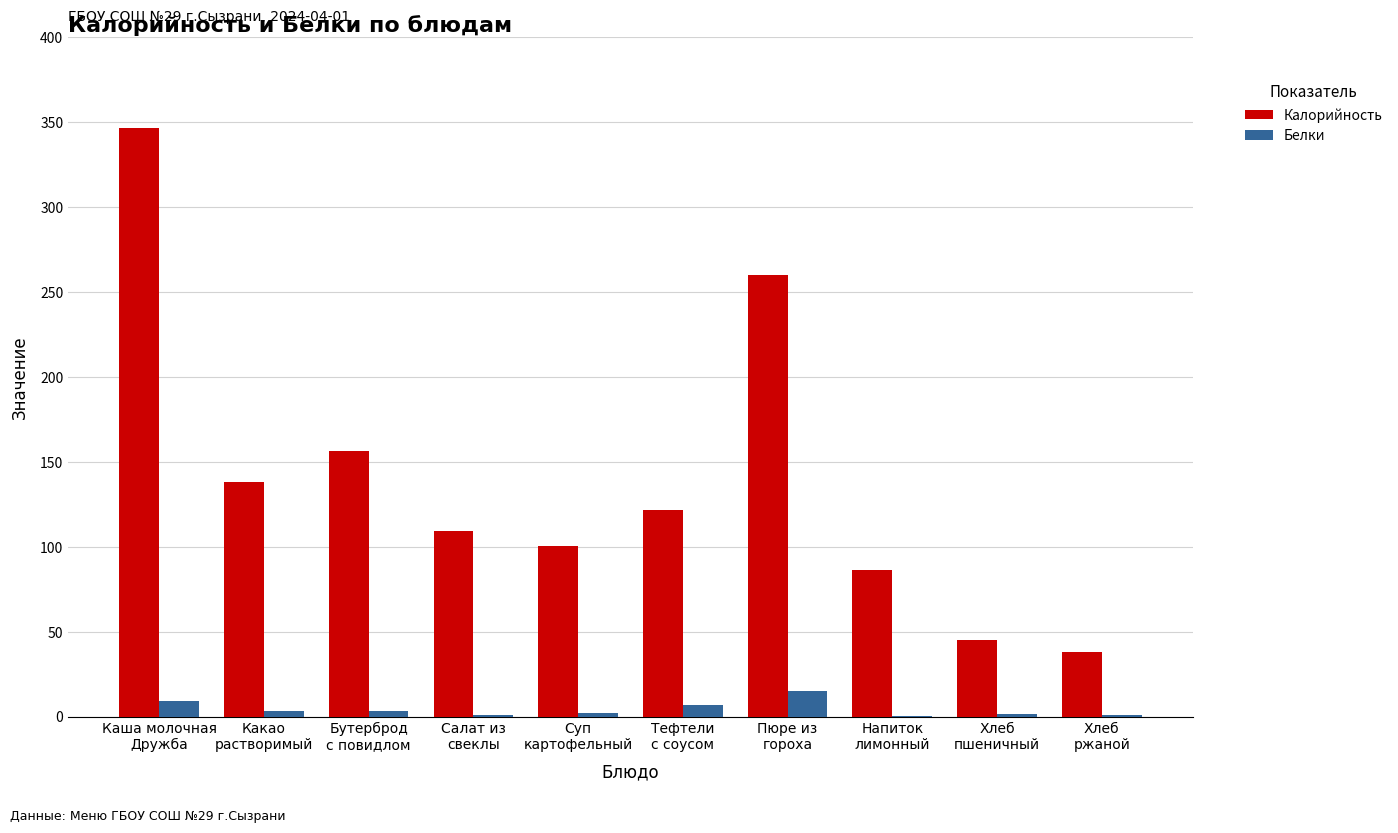

Which series changed the most between Какао
растворимый and Пюре из
гороха?

Калорийность